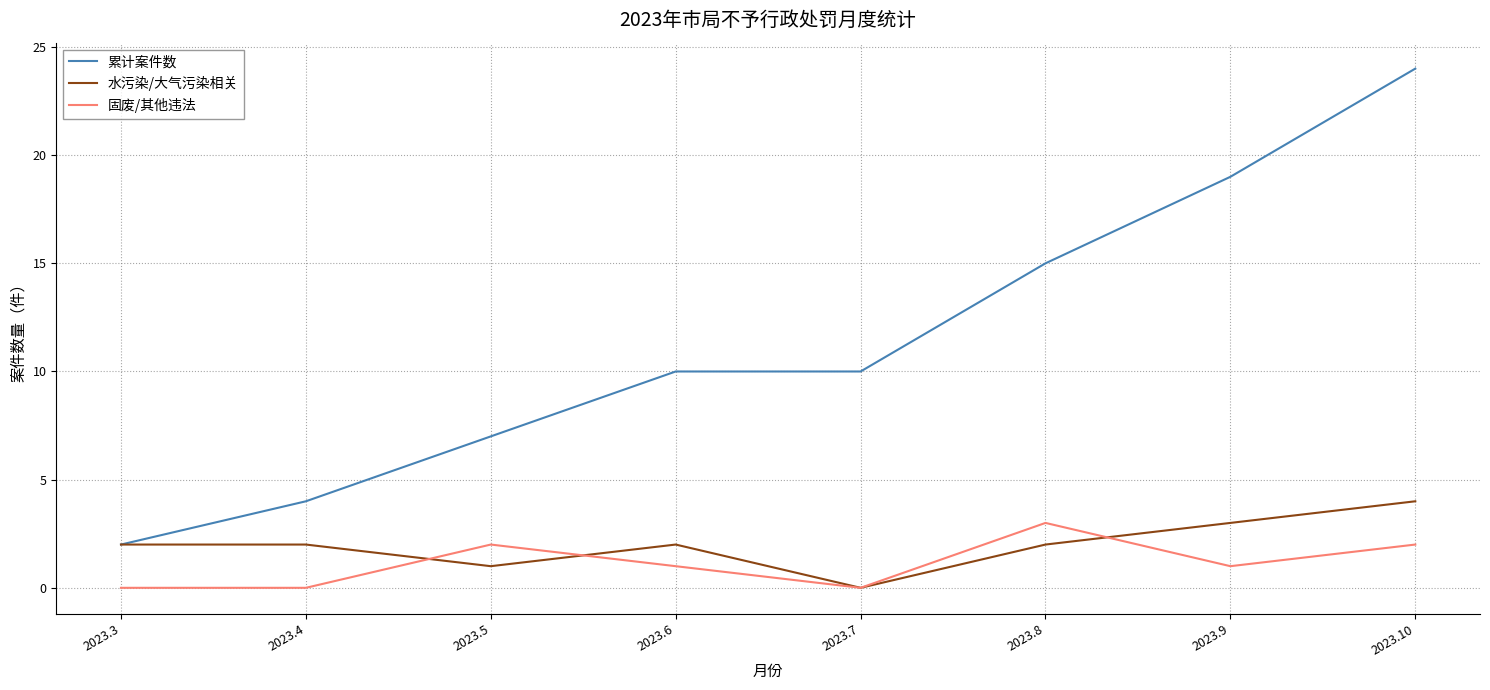

Reading left to right, extract all data points from this chart.

累计案件数: 2	4	7	10	10	15	19	24
水污染/大气污染相关: 2	2	1	2	0	2	3	4
固废/其他违法: 0	0	2	1	0	3	1	2